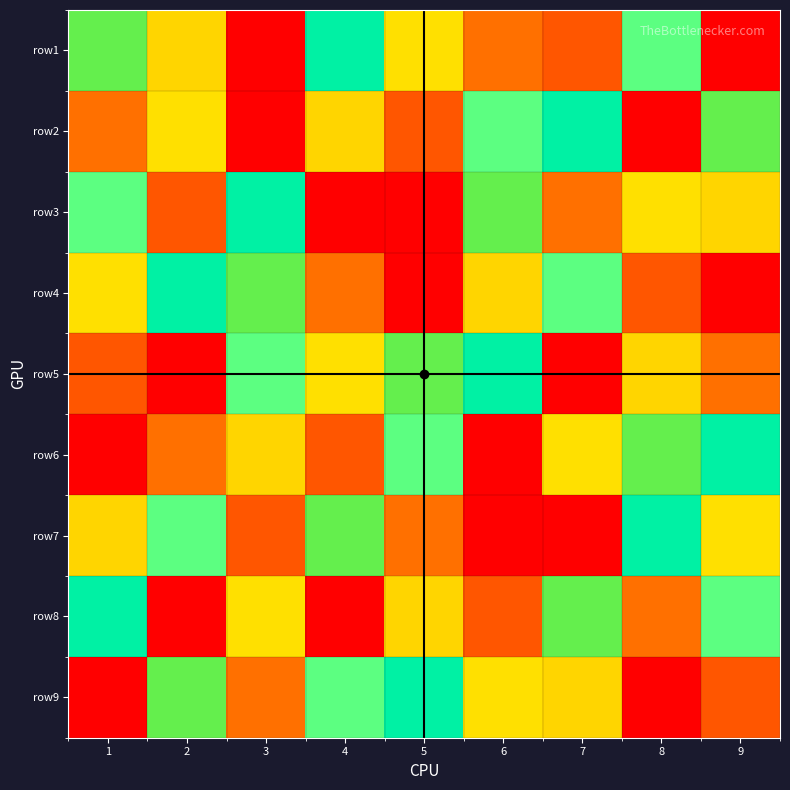

Reading left to right, extract all data points from this chart.

row1: 1=6	2=7	3=1	4=5	5=3	6=2	7=8	8=4	9=9
row2: 1=2	2=3	3=9	4=7	5=8	6=4	7=5	8=1	9=6
row3: 1=4	2=8	3=5	4=9	5=1	6=6	7=2	8=3	9=7
row4: 1=3	2=5	3=6	4=2	5=9	6=7	7=4	8=8	9=1
row5: 1=8	2=1	3=4	4=3	5=6	6=5	7=9	8=7	9=2
row6: 1=9	2=2	3=7	4=8	5=4	6=1	7=3	8=6	9=5
row7: 1=7	2=4	3=8	4=6	5=2	6=9	7=1	8=5	9=3
row8: 1=5	2=9	3=3	4=1	5=7	6=8	7=6	8=2	9=4
row9: 1=1	2=6	3=2	4=4	5=5	6=3	7=7	8=9	9=8